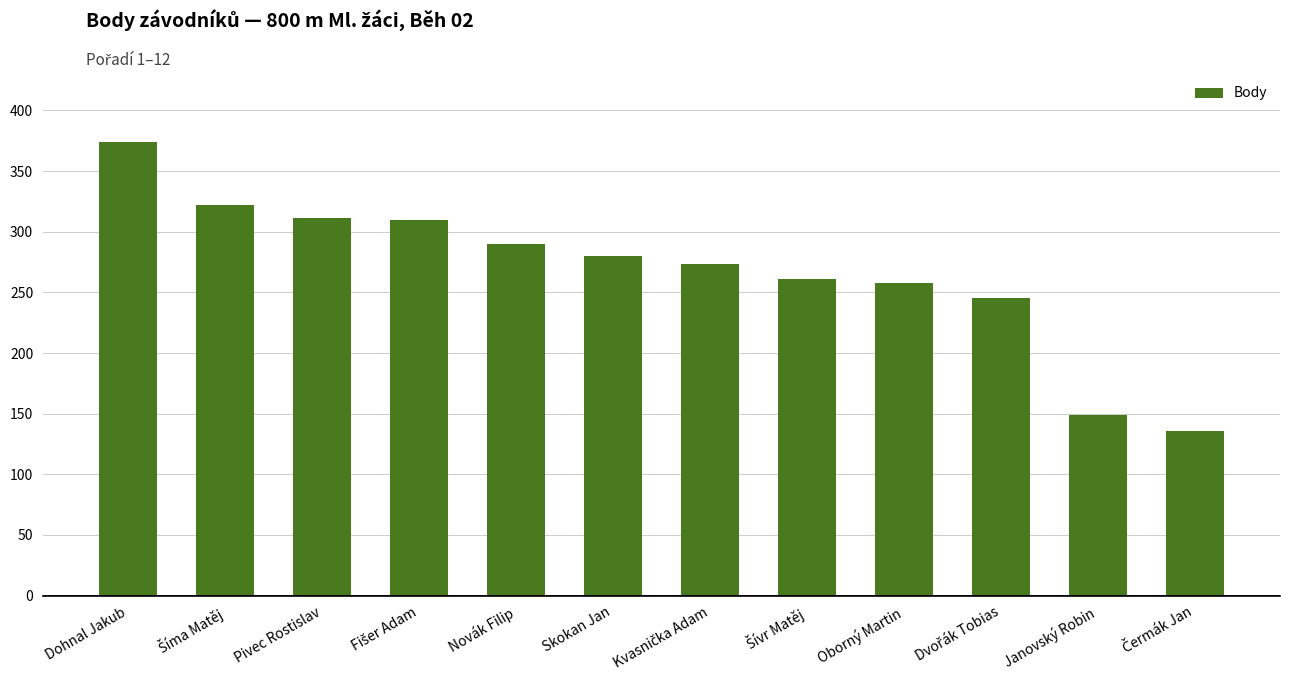

What is the change in value from Pivec Rostislav to Janovský Robin?

-162